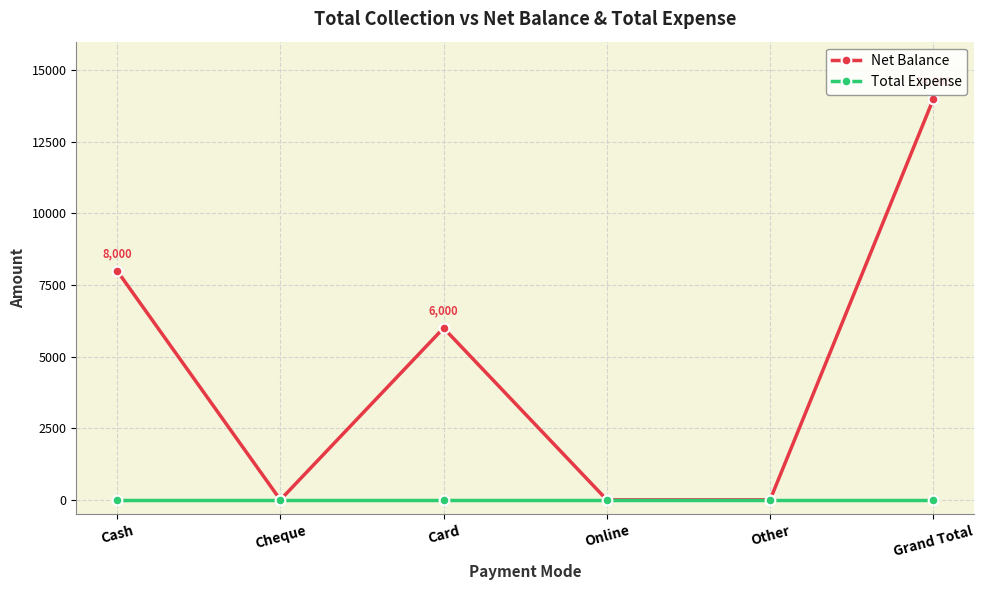

Between Cash and Online, which series saw the biggest shift?

Net Balance